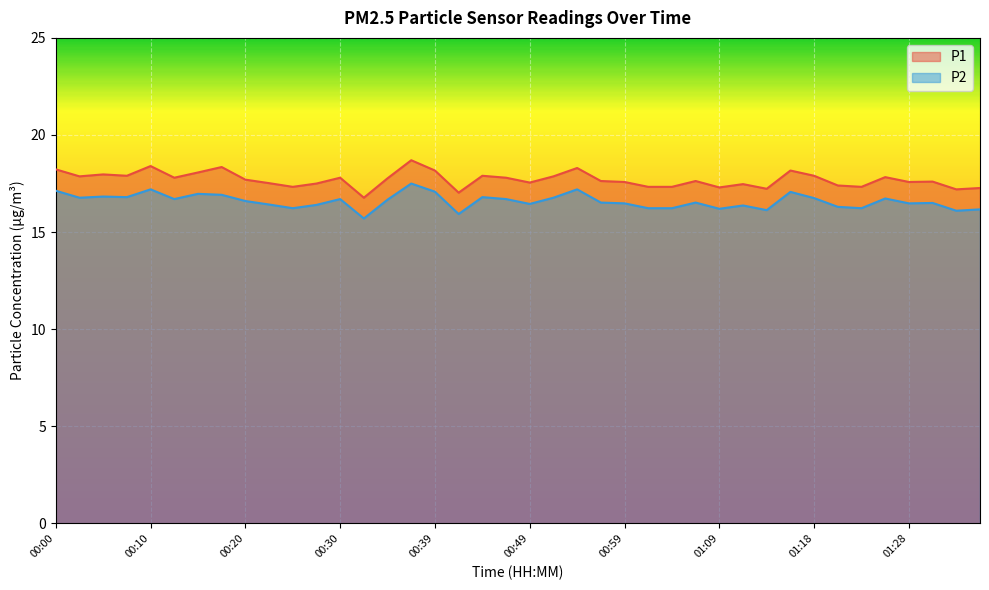

At which category is the sum across all series the highest?

00:37